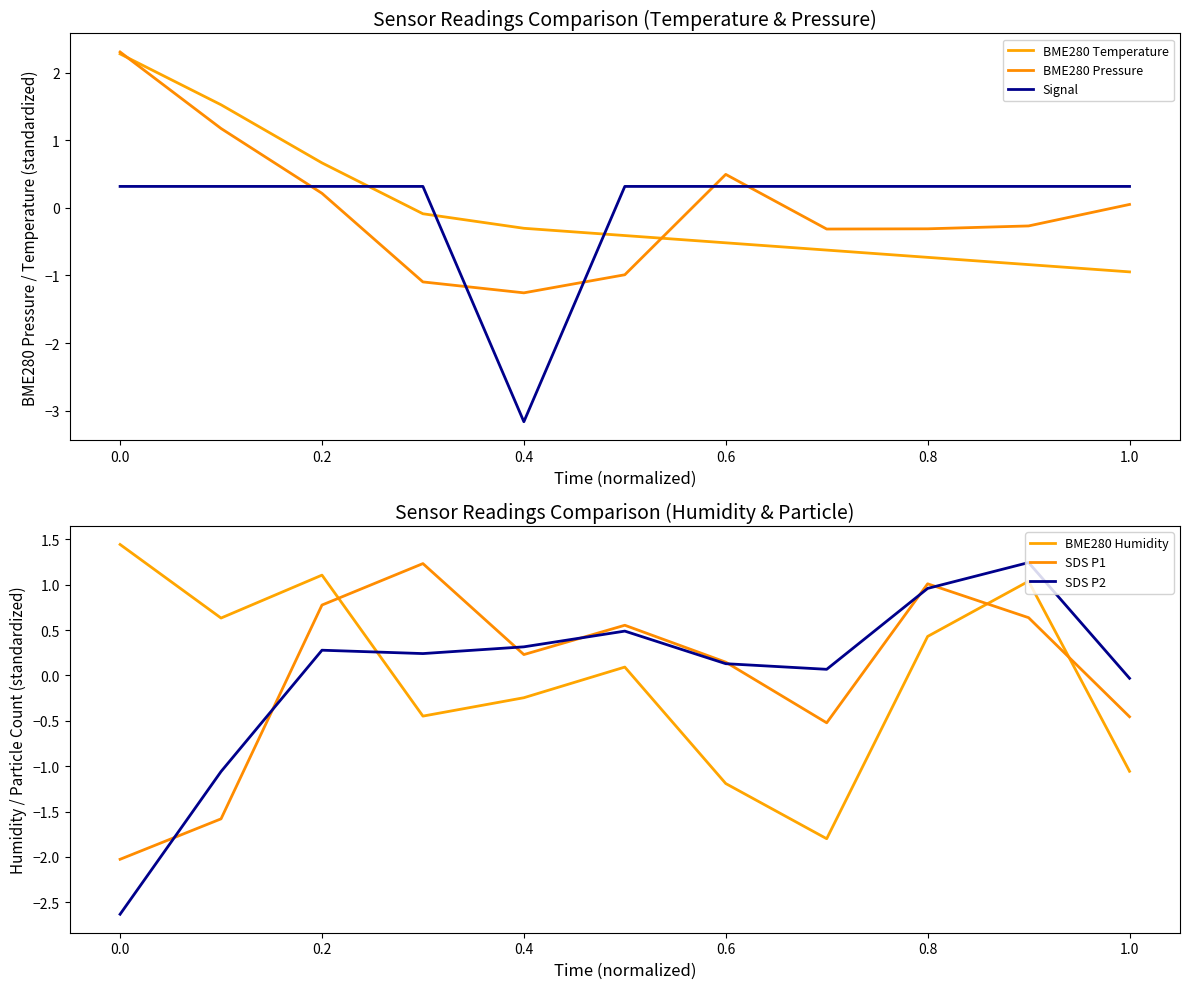

Reading left to right, transcribe all the data shown in this chart.

BME280 Temperature: 2.3	1.5	0.7	-0.1	-0.3	-0.4	-0.5	-0.6	-0.7	-0.8	-0.9
BME280 Pressure: 2.3	1.2	0.2	-1.1	-1.3	-1.0	0.5	-0.3	-0.3	-0.3	0.0
Signal: 0.3	0.3	0.3	0.3	-3.2	0.3	0.3	0.3	0.3	0.3	0.3
BME280 Humidity: 1.4	0.6	1.1	-0.4	-0.2	0.1	-1.2	-1.8	0.4	1.0	-1.1
SDS P1: -2.0	-1.6	0.8	1.2	0.2	0.6	0.1	-0.5	1.0	0.6	-0.5
SDS P2: -2.6	-1.1	0.3	0.2	0.3	0.5	0.1	0.1	1.0	1.2	-0.0